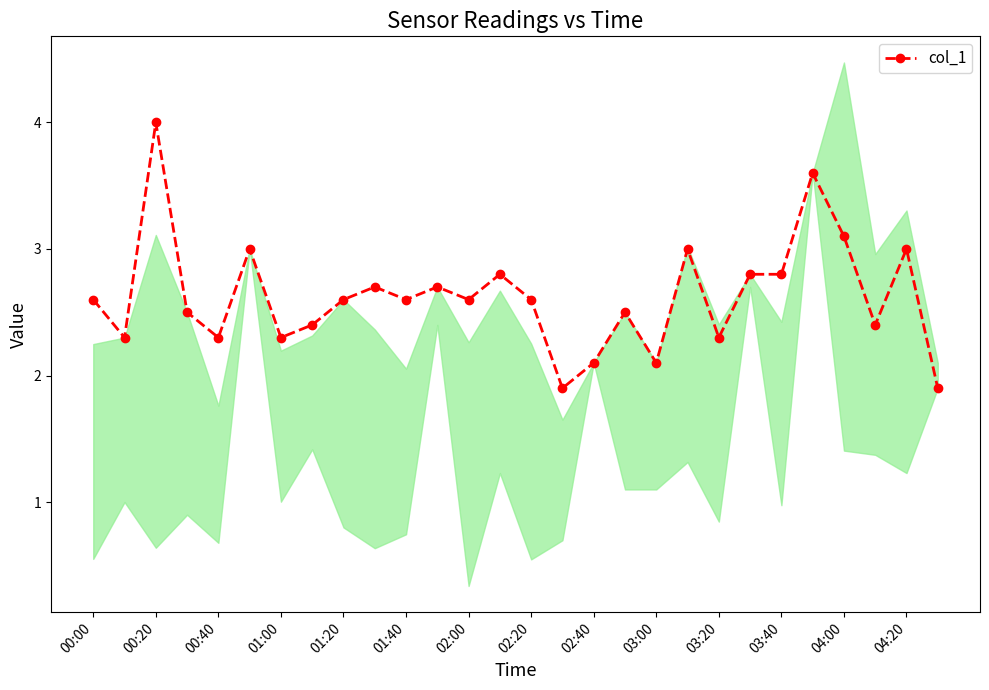

How many values exceed 2?

26